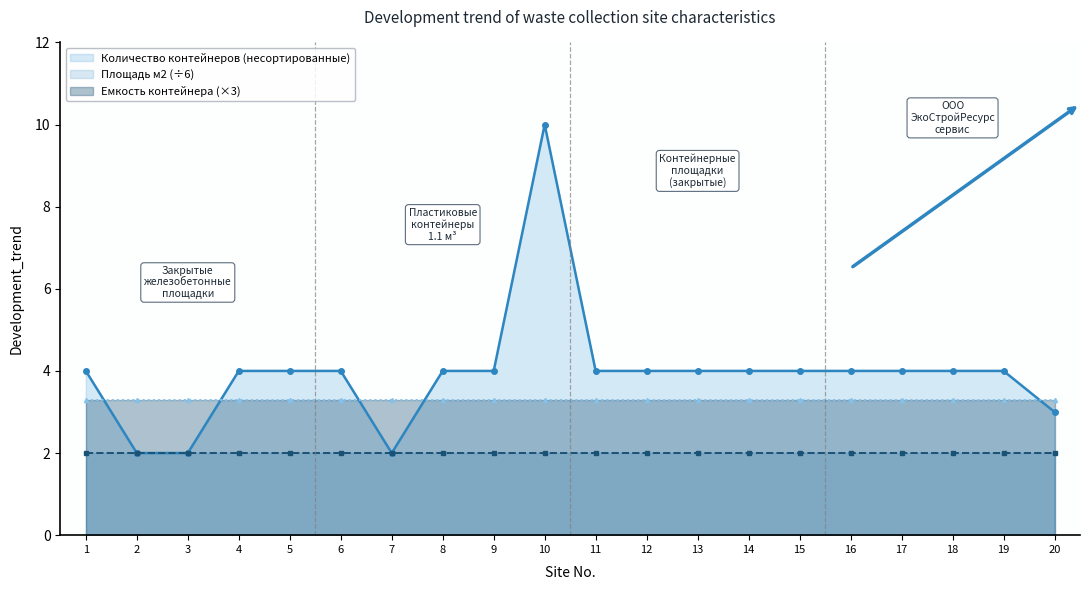

The value of Емкость контейнера at 19 is 1.1. True or false?

True